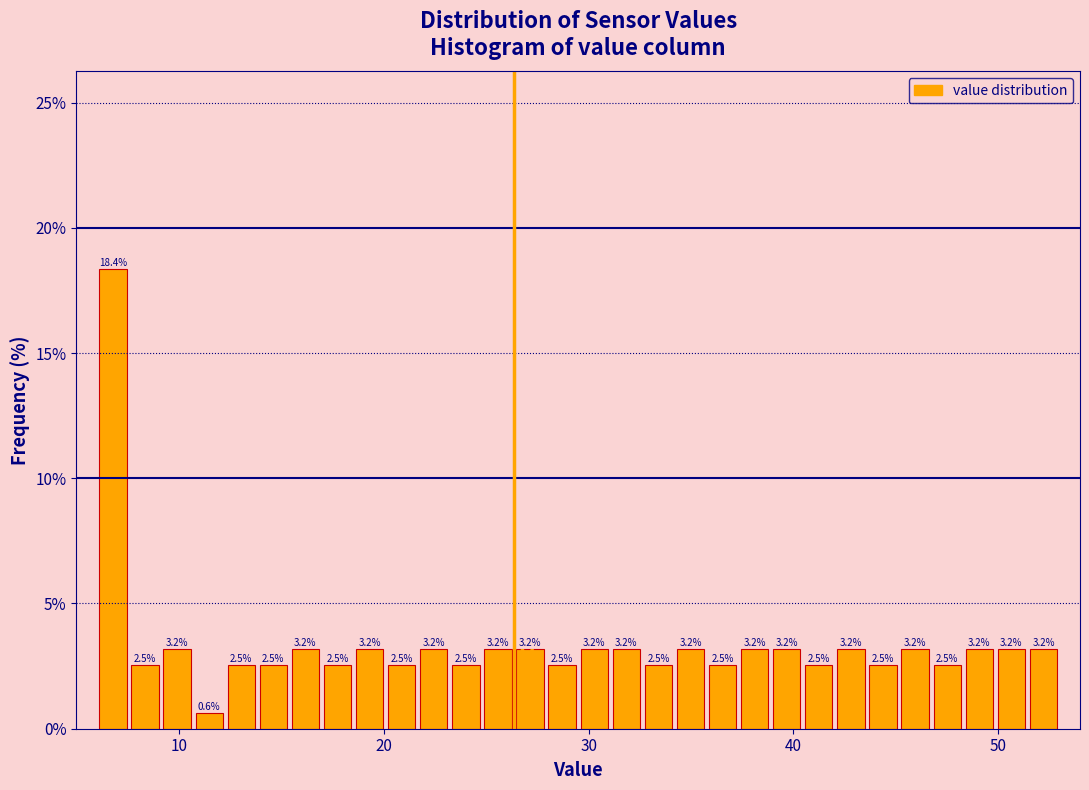

Around what value on the x-axis is the tallest bar? Give the approximate position of its centre, as read against the axis.

7